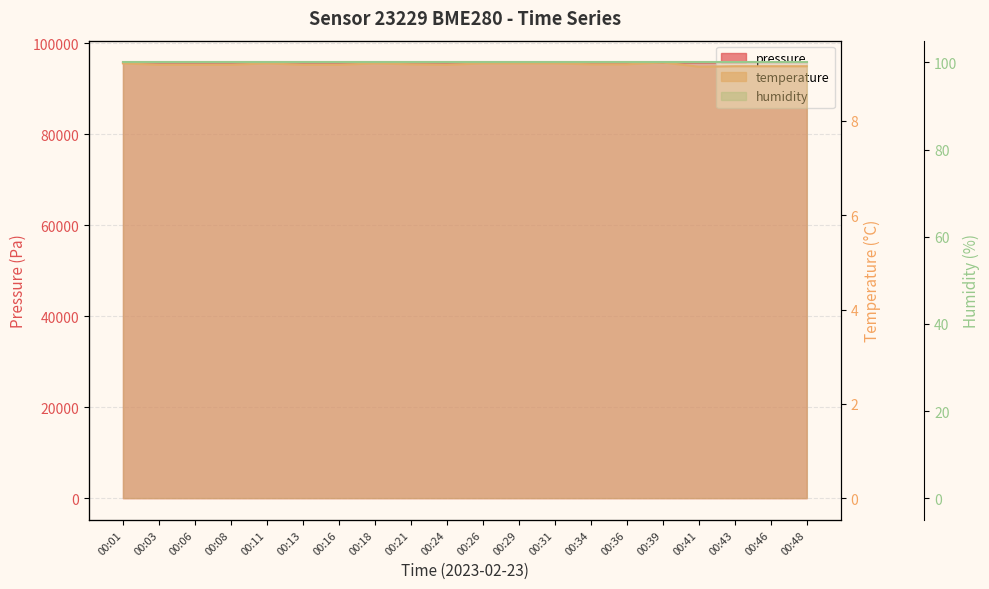

True or false: pressure and temperature cross at least once.

False